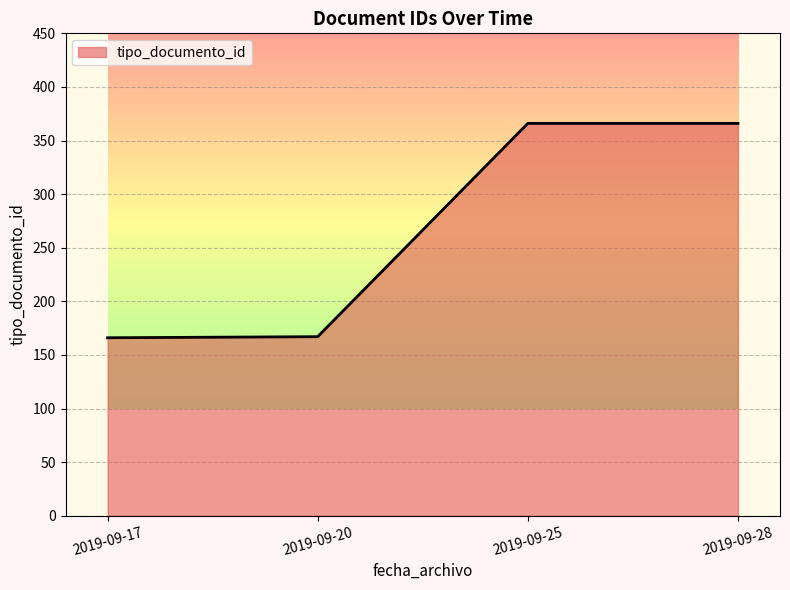

What is the difference between the maximum and second lowest values?

199